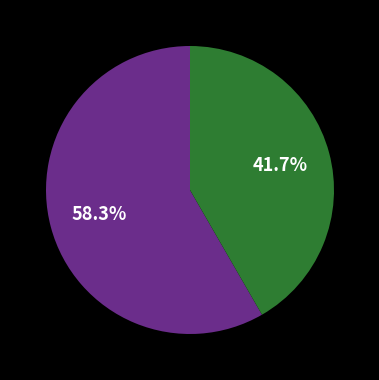

Does any single category account for the majority?

Yes